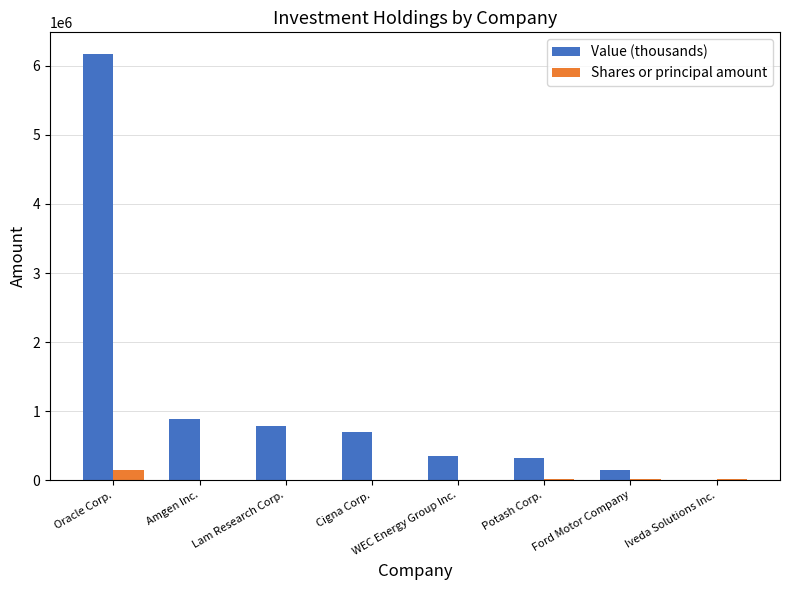

What is the sum of all Shares or principal amount values?

218538